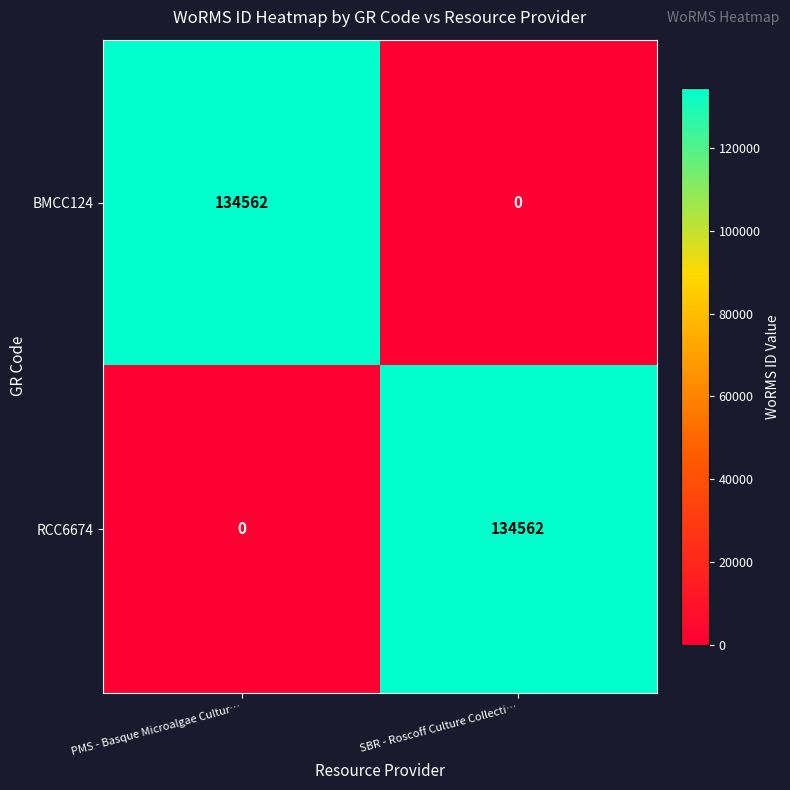

What is the difference between the maximum and minimum values in the RCC6674 series?

134562